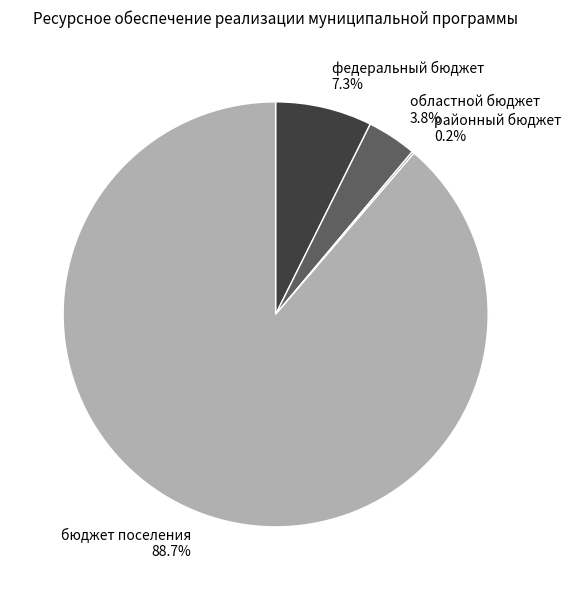

What is the ratio of the value at областной бюджет to the value at федеральный бюджет?

0.5